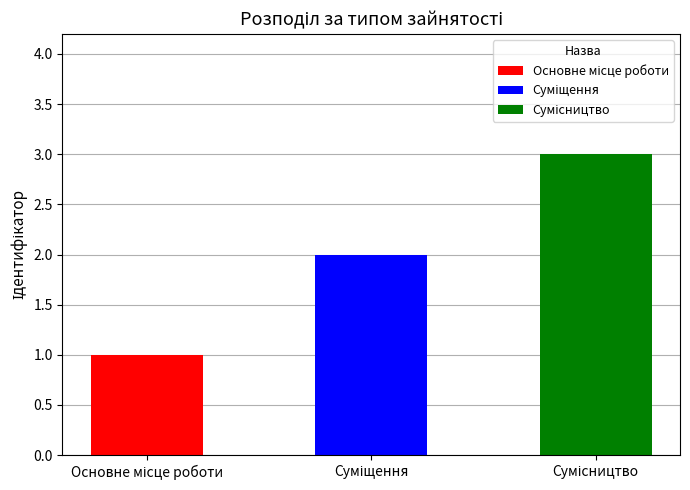

How many values are between 1 and 3?

3